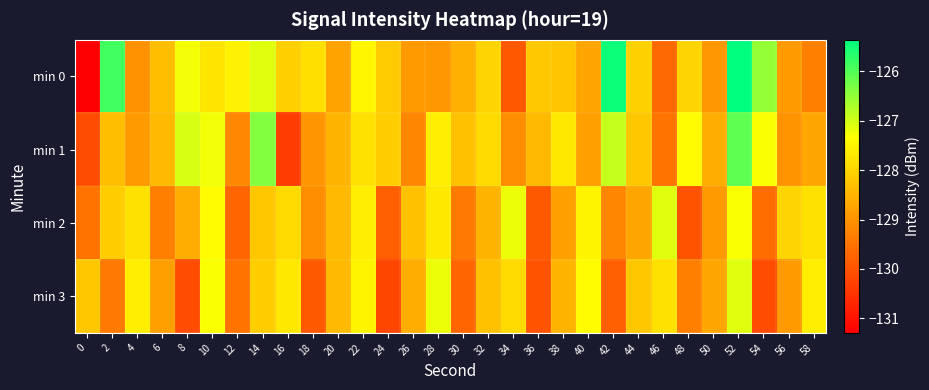

Which has a higher value, 2 or 32?

2